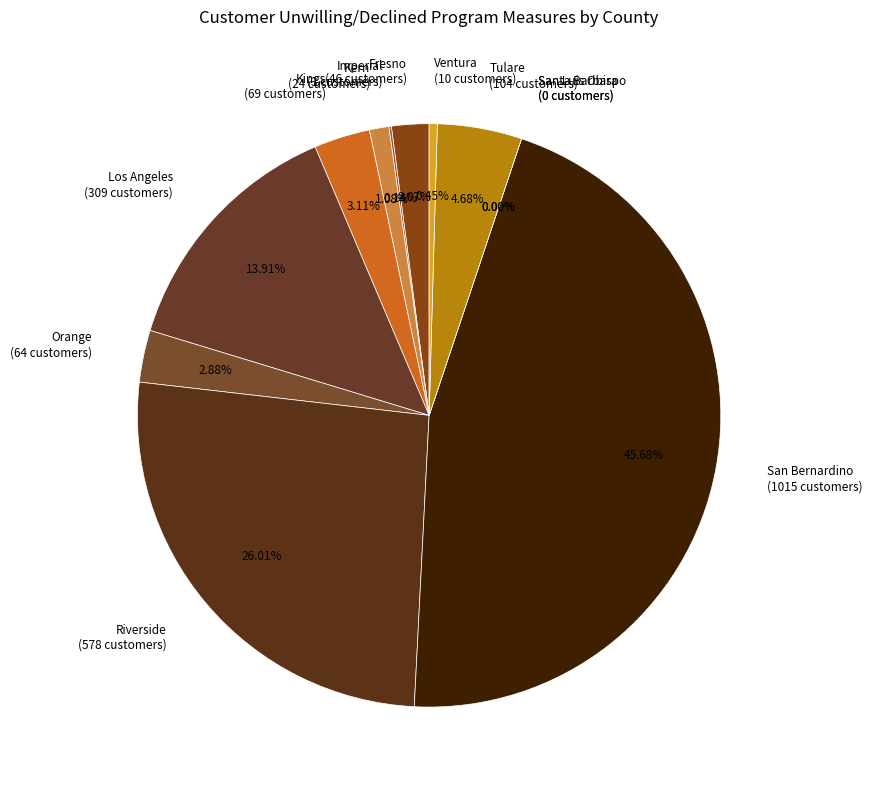

To the nearest percent, what is the difference between the largest and smallest slice percentages?

46%